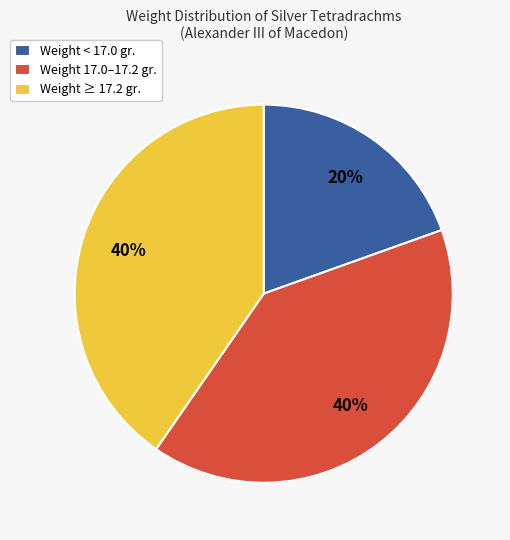

Count the number of slices in the pie.

3